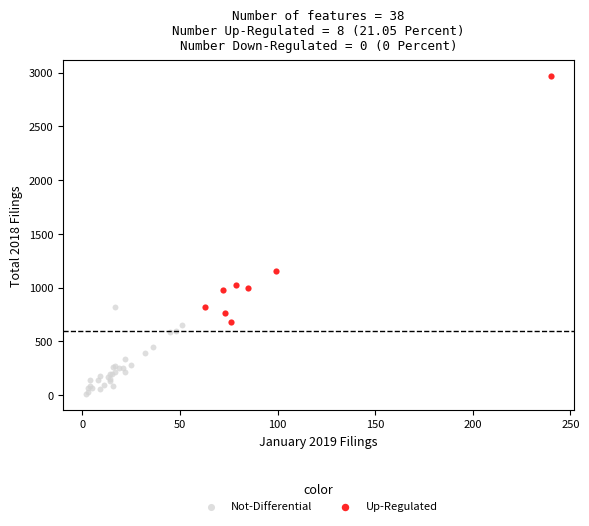

Which series has the widest spread of Y values?

Up-Regulated